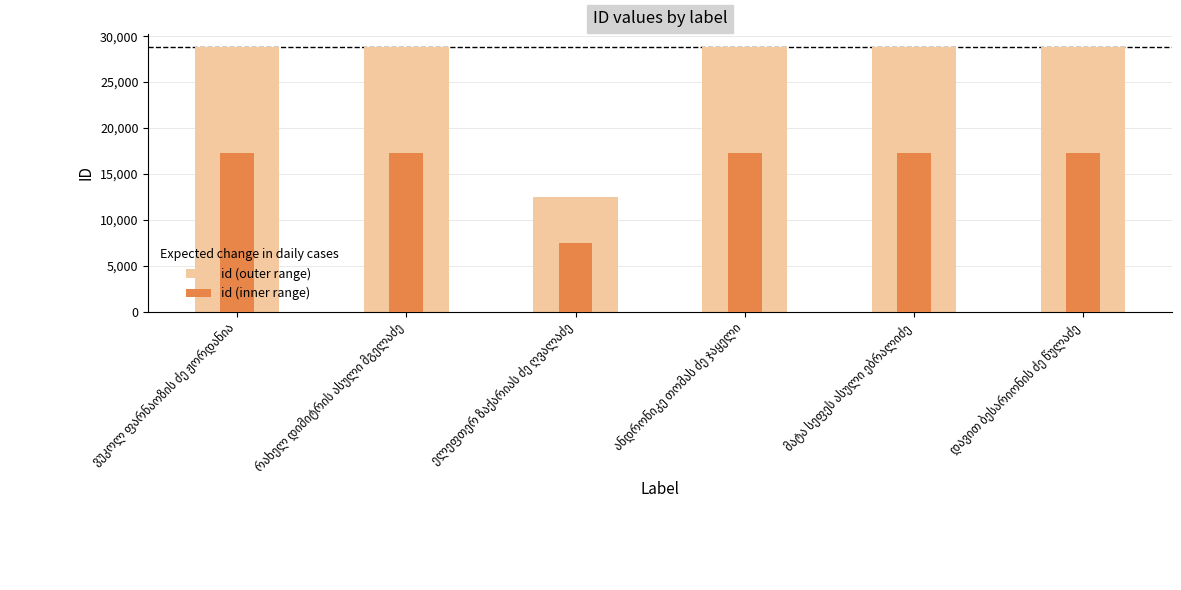

What is the difference between the maximum and minimum values in the id (inner range) series?

9795.6